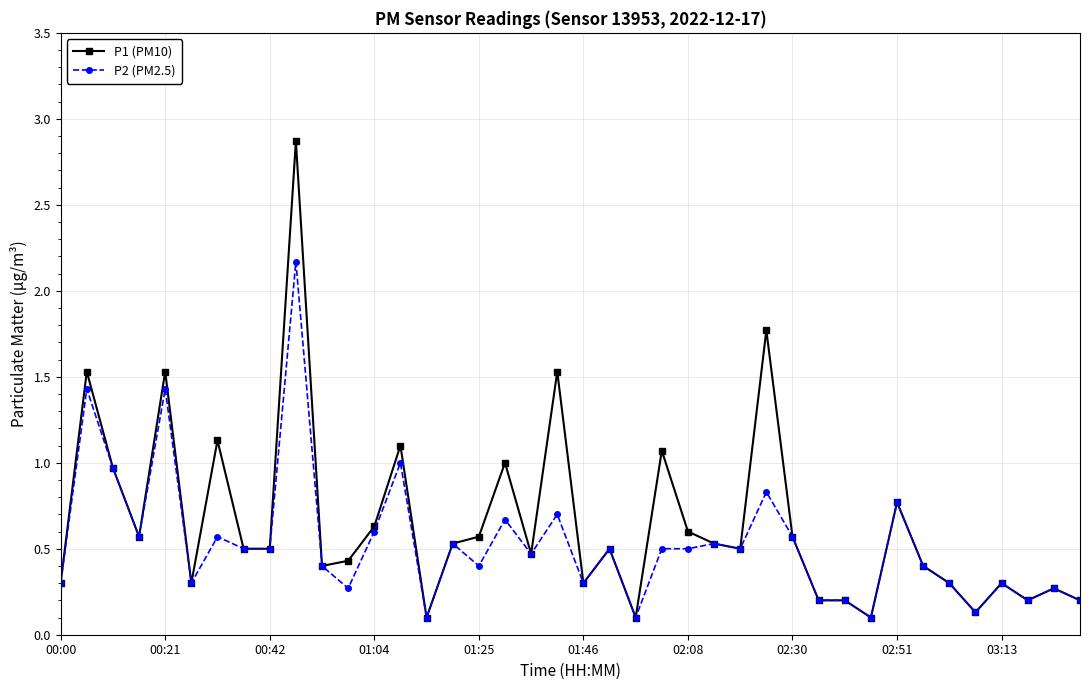

Reading left to right, extract all data points from this chart.

P1 (PM10): 0.3	1.5	1.0	0.6	1.5	0.3	1.1	0.5	0.5	2.9	0.4	0.4	0.6	1.1	0.1	0.5	0.6	1.0	0.5	1.5	0.3	0.5	0.1	1.1	0.6	0.5	0.5	1.8	0.6	0.2	0.2	0.1	0.8	0.4	0.3	0.1	0.3	0.2	0.3	0.2
P2 (PM2.5): 0.3	1.4	1.0	0.6	1.4	0.3	0.6	0.5	0.5	2.2	0.4	0.3	0.6	1.0	0.1	0.5	0.4	0.7	0.5	0.7	0.3	0.5	0.1	0.5	0.5	0.5	0.5	0.8	0.6	0.2	0.2	0.1	0.8	0.4	0.3	0.1	0.3	0.2	0.3	0.2